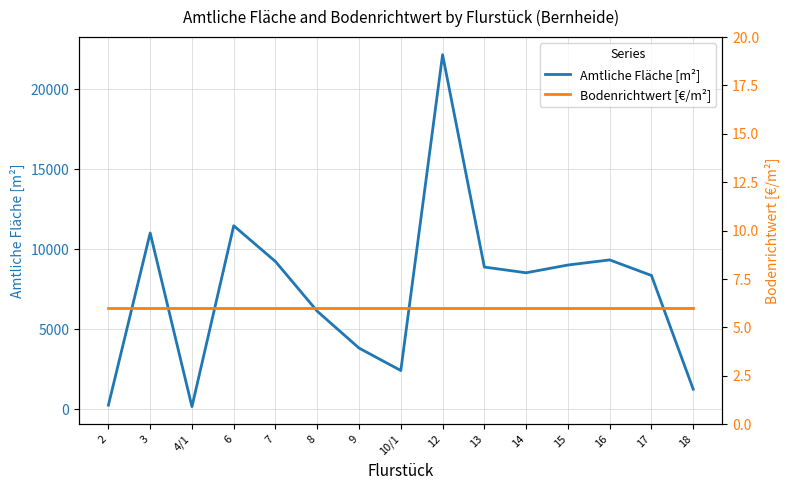

Which label corresponds to the largest value in the chart?

12